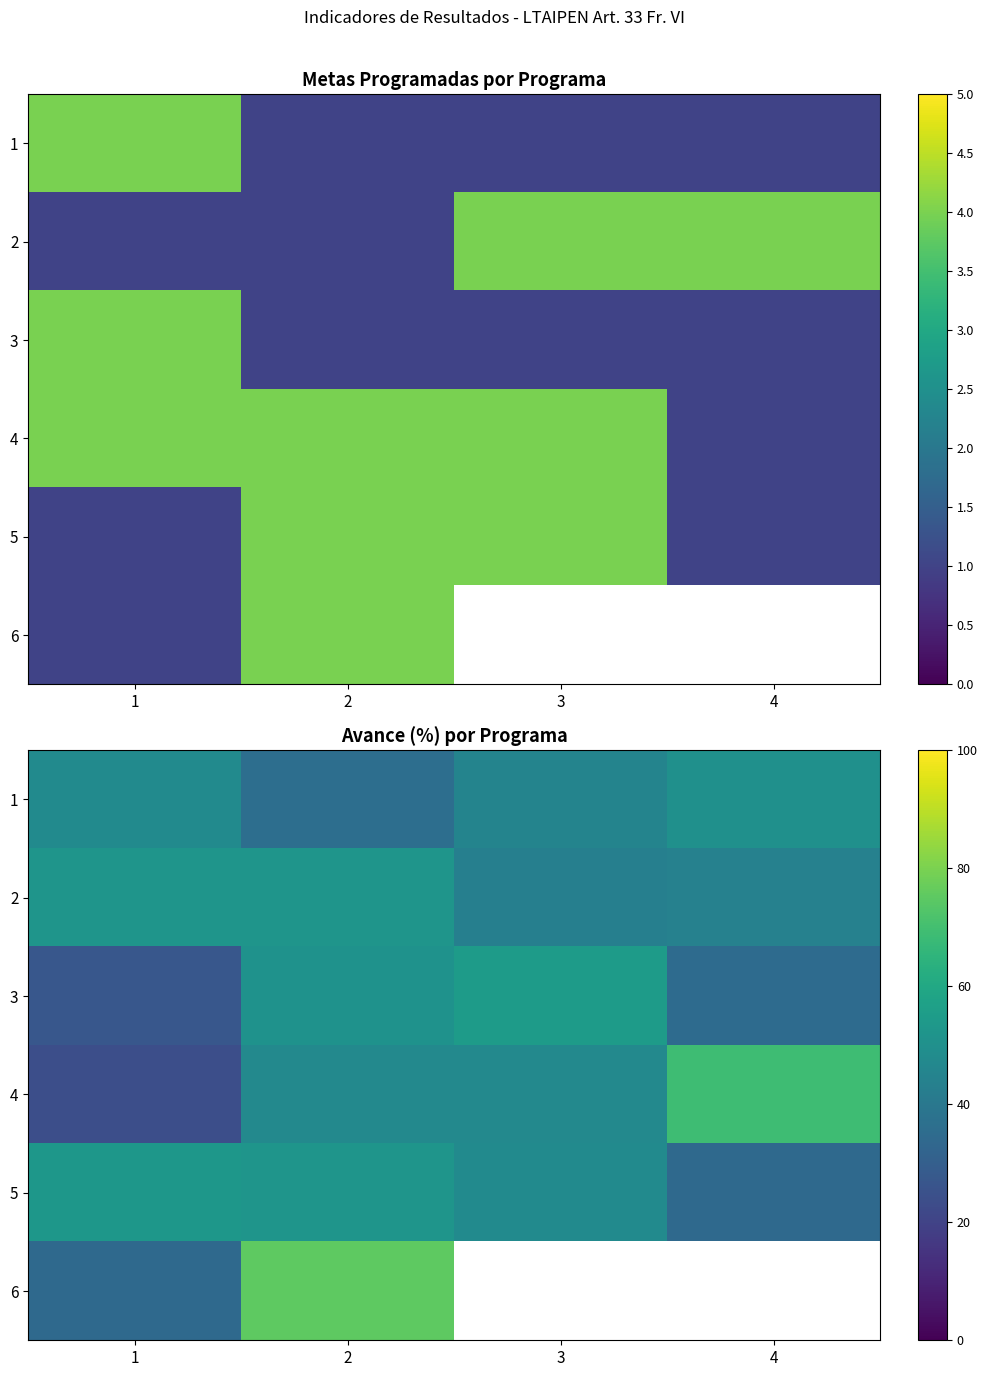

At which label does 5 first exceed 52?

1